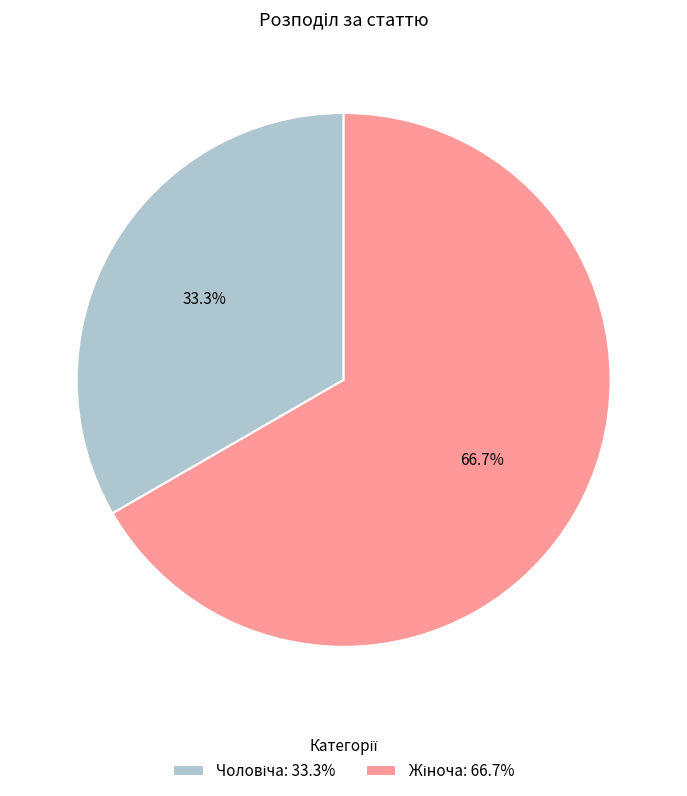

Is there any slice that represents more than half of the pie?

Yes